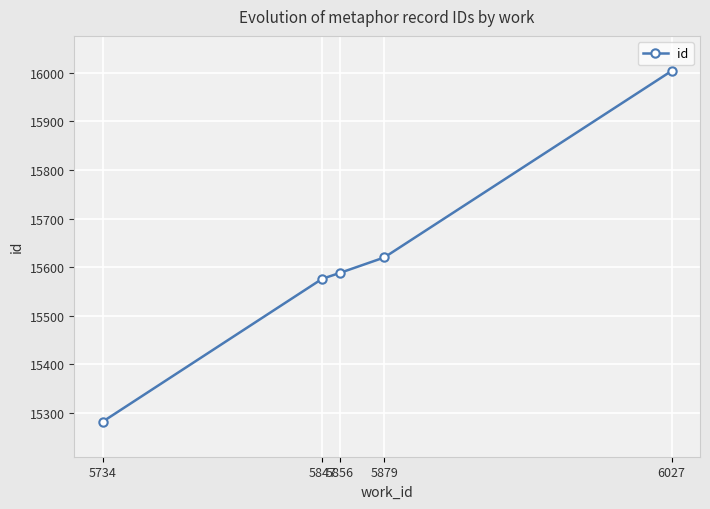

Where is the data nearest to the value 15643?

5879